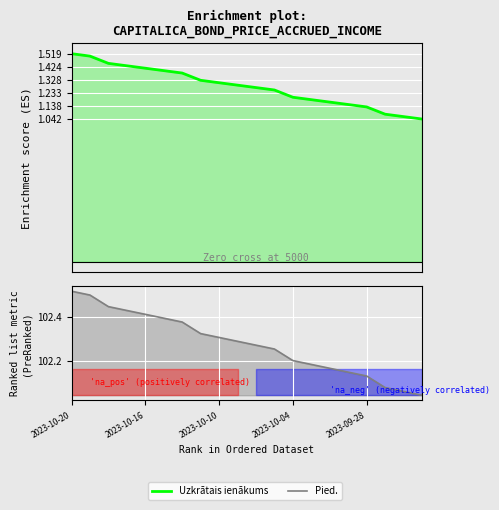

What is the difference between the Uzkrātais ienākums values at 10 and 14?

0.1